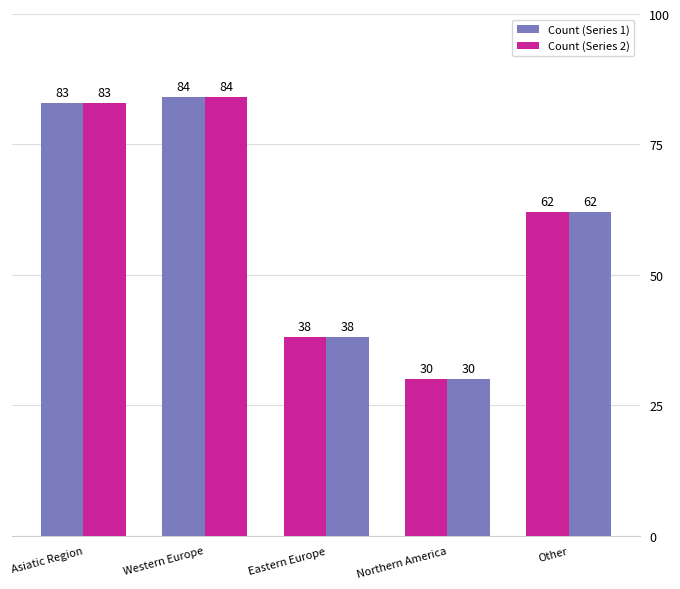

Which category has the highest value in the Count (Series 1) series?

Western Europe